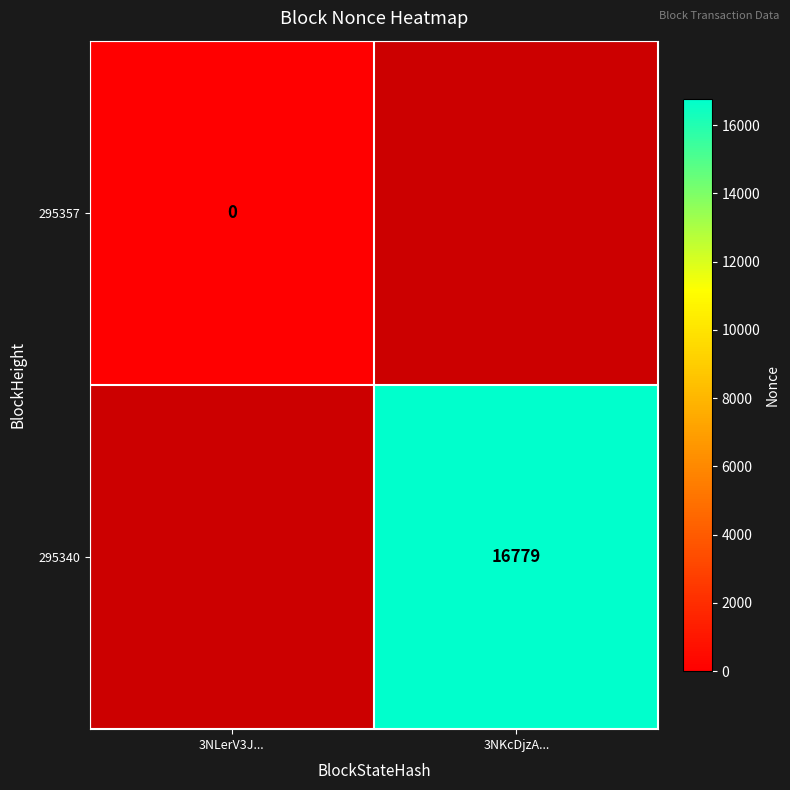

The 295340 series shows 11280 at 3NKcDjzA.... True or false?

False